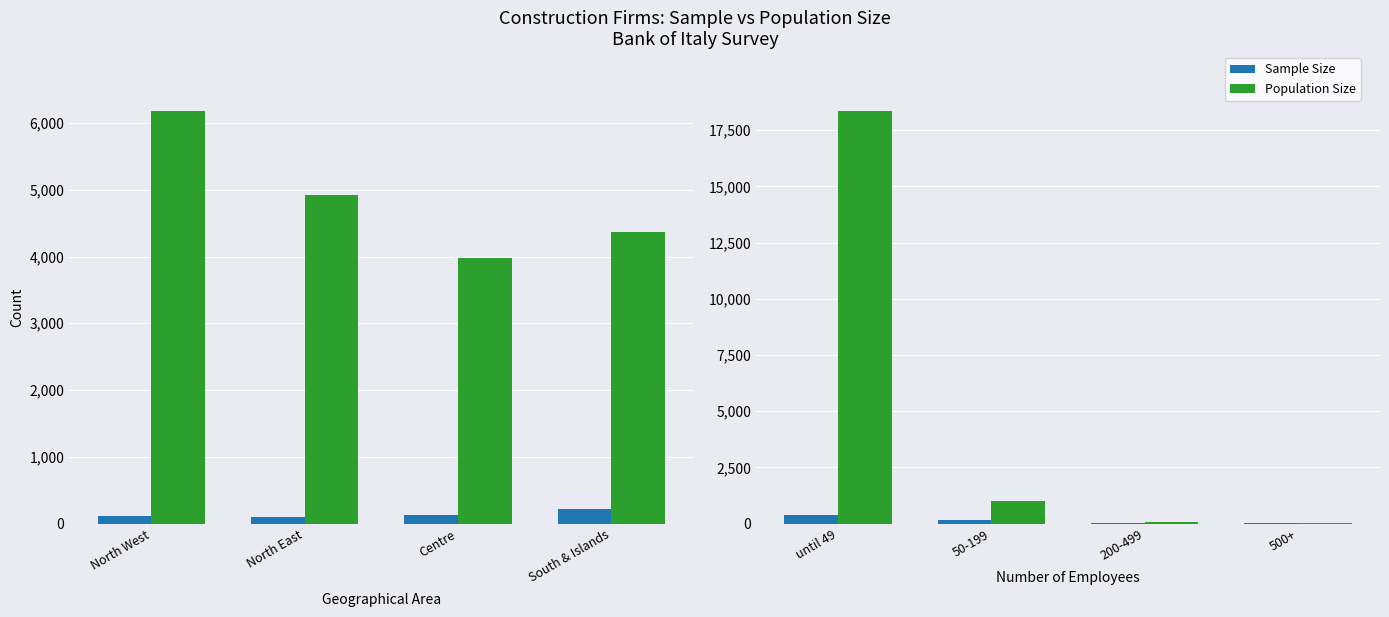

What is the value of the Population Size bar at the 4th from the left?

24